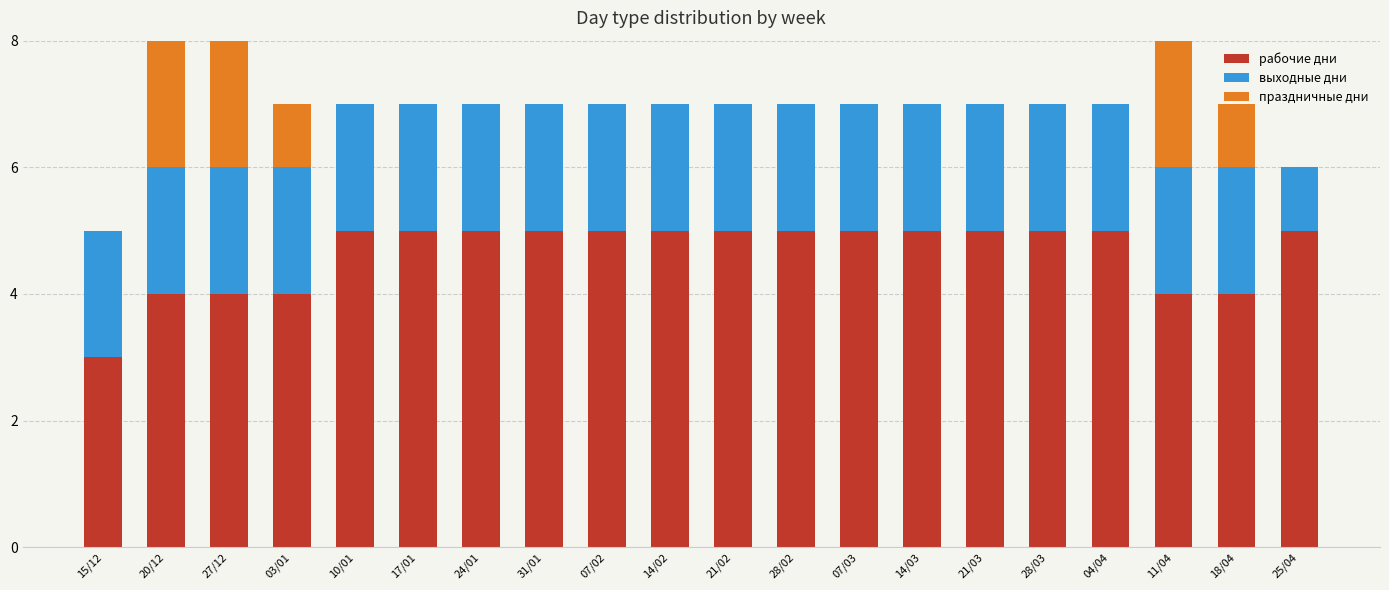

The рабочие дни series shows 5 at 21/03. True or false?

True